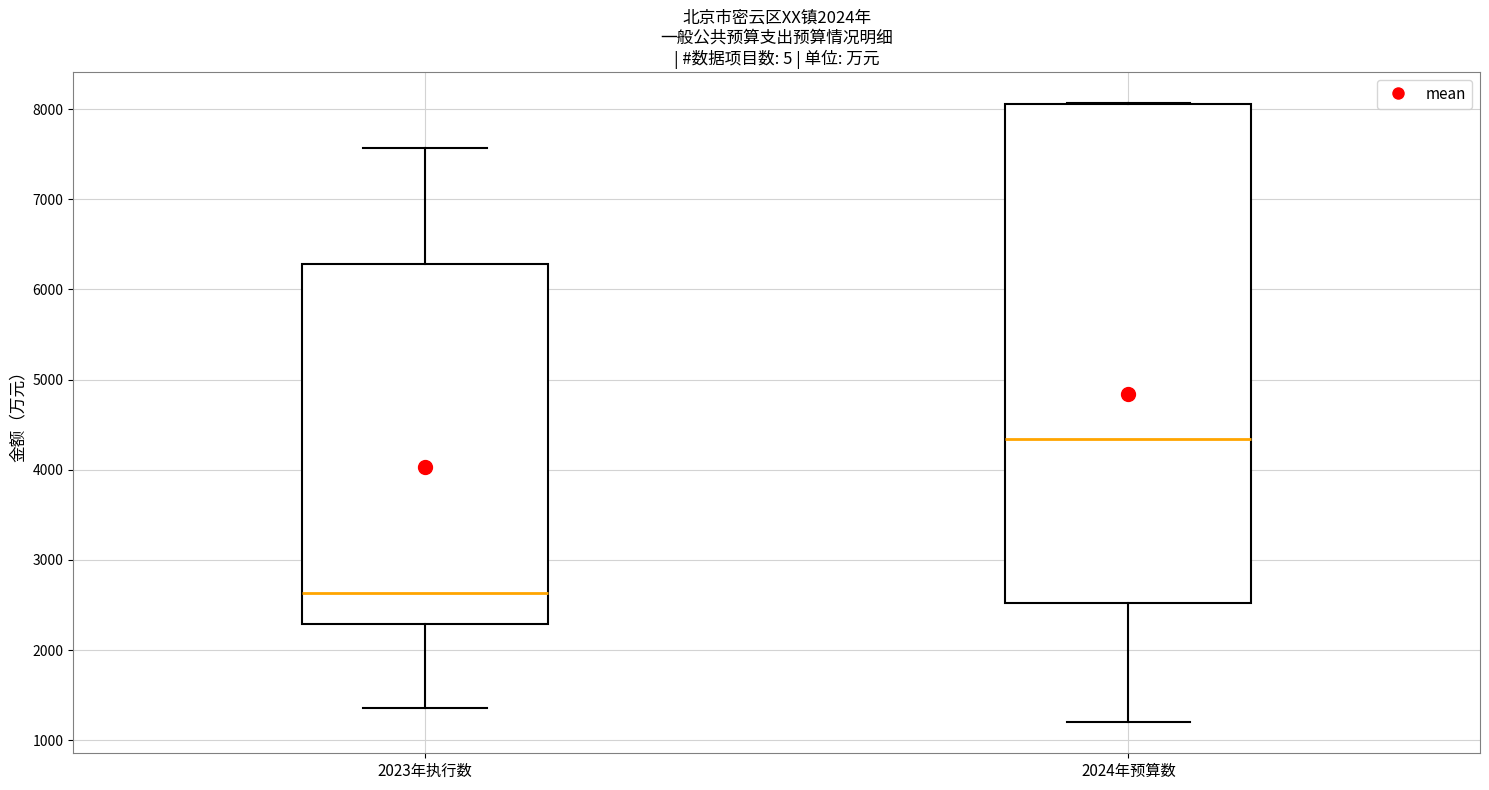

Reading left to right, read every box against the y-axis: the position of its median line, the range the box covers, and the ends of its whiskers. The values are not printed on the chart, so give them approximately, as read against the axis.

2023年执行数: median 2600, box 2300 to 6300, whiskers 1400 to 7600
2024年预算数: median 4300, box 2500 to 8100, whiskers 1200 to 8100